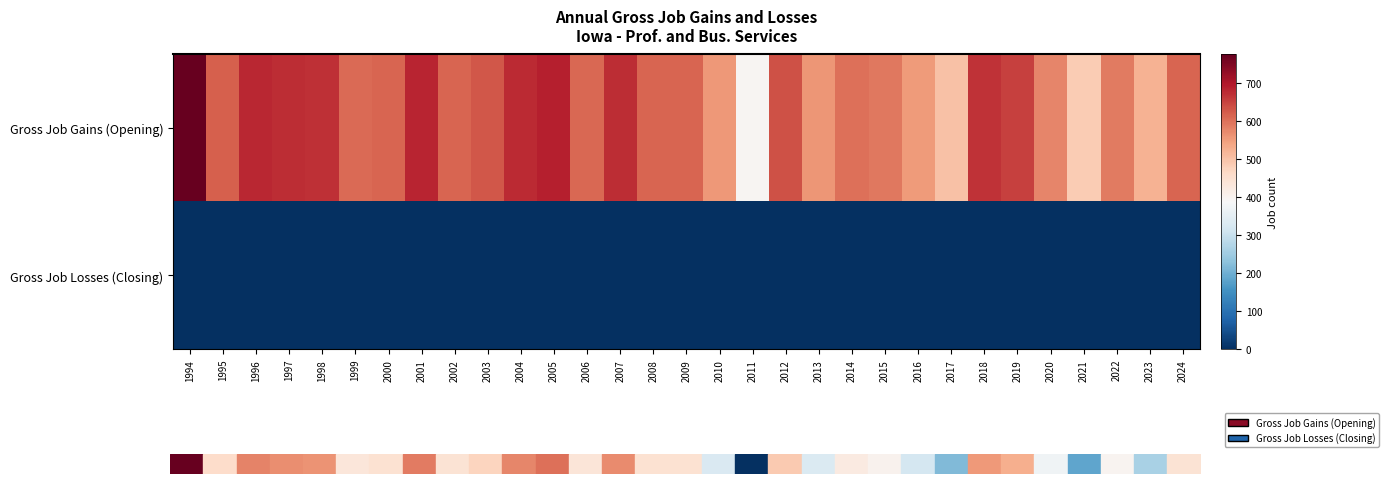

How many categories are shown in the chart?

31